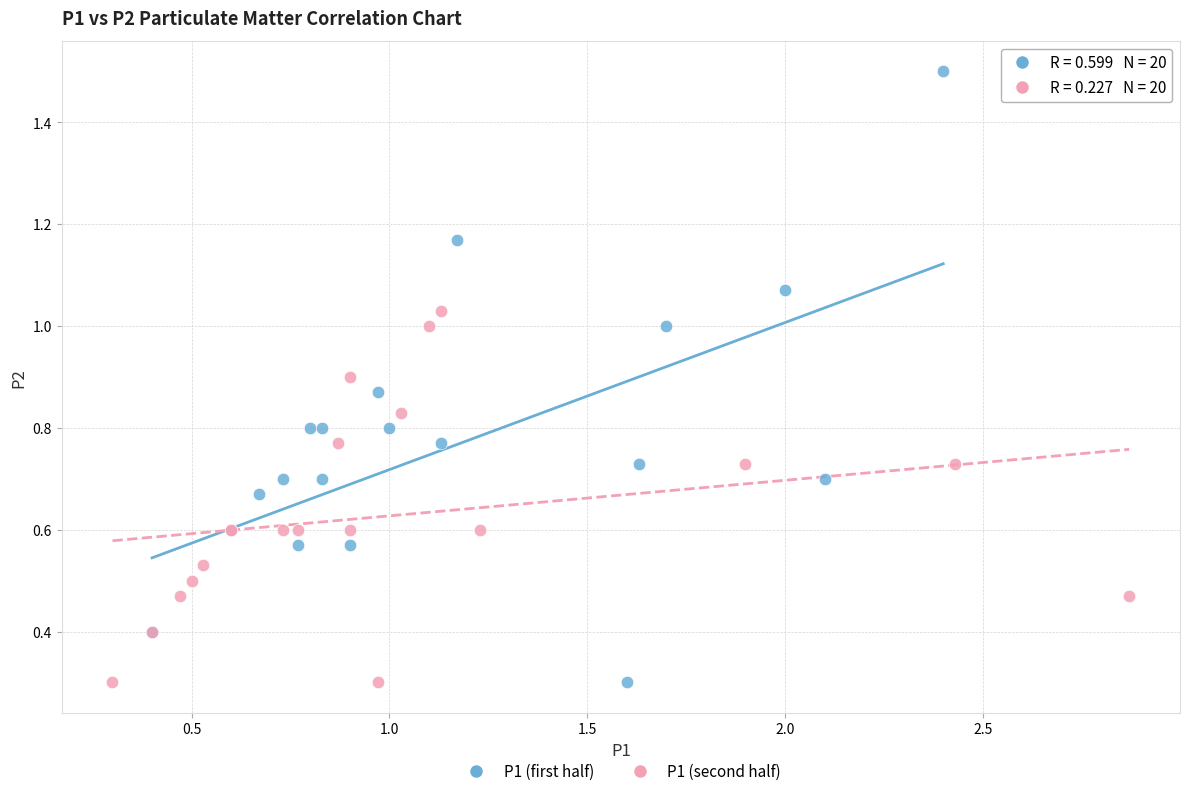

Which series has the widest spread of Y values?

P1 (first half)